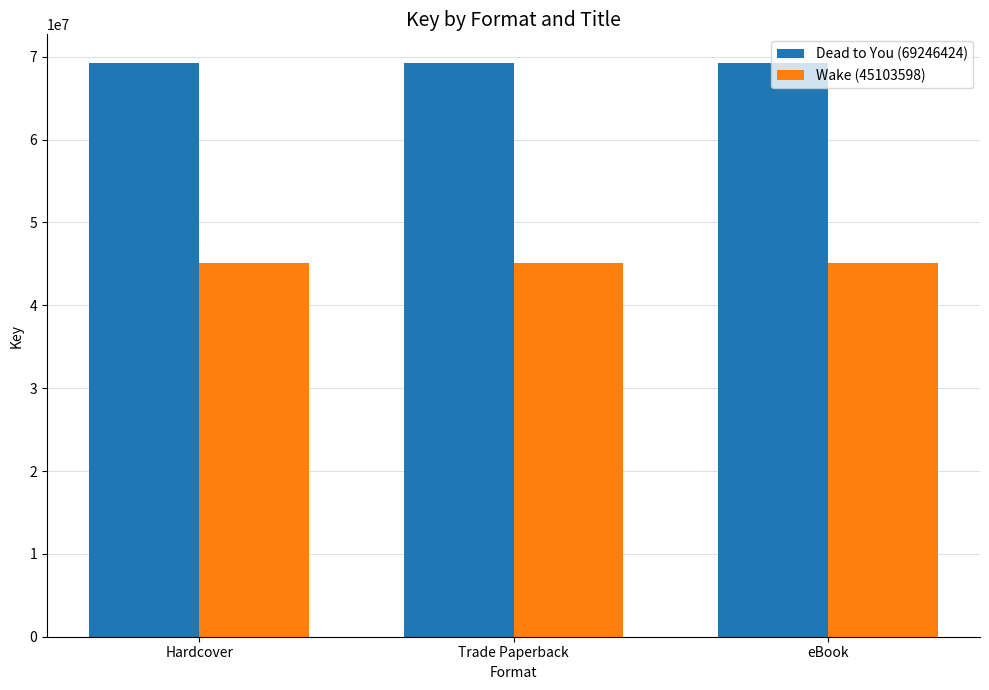

How many groups of bars are there?

3